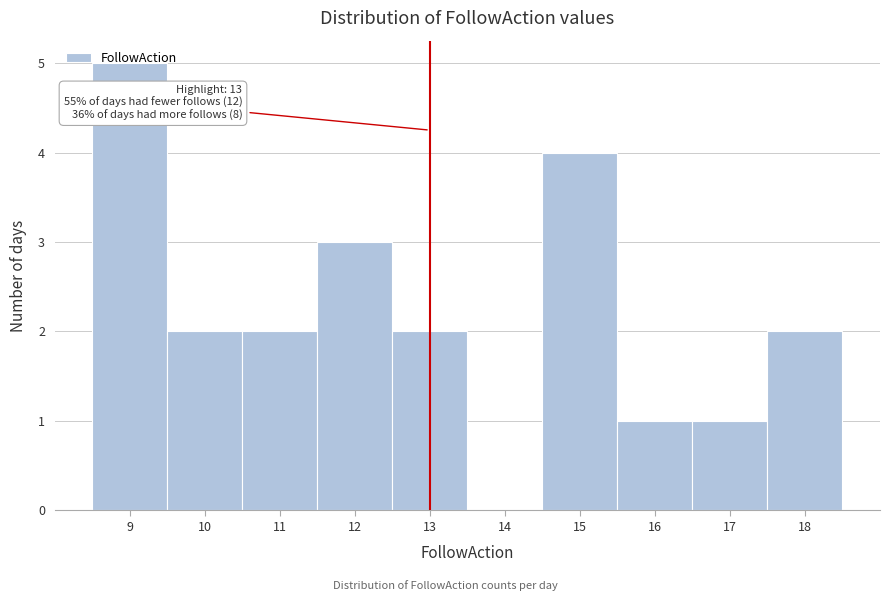

Over which range of the x-axis is the bar tallest?

8.5 to 9.5